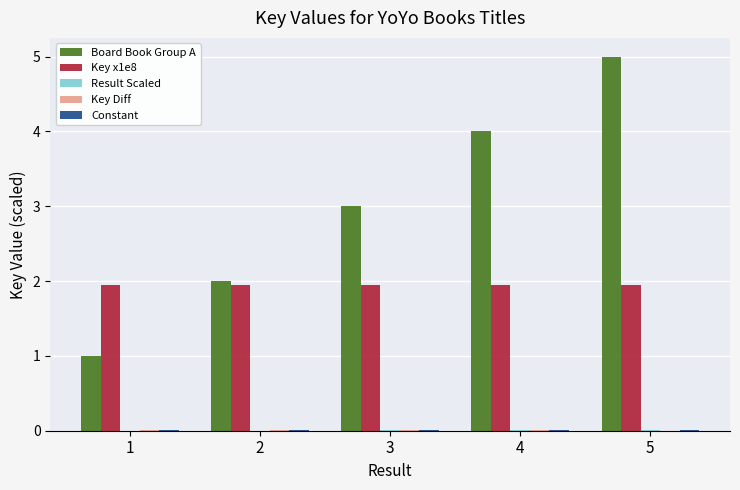

What is the spread (max minus min) of values at 4?

4.0